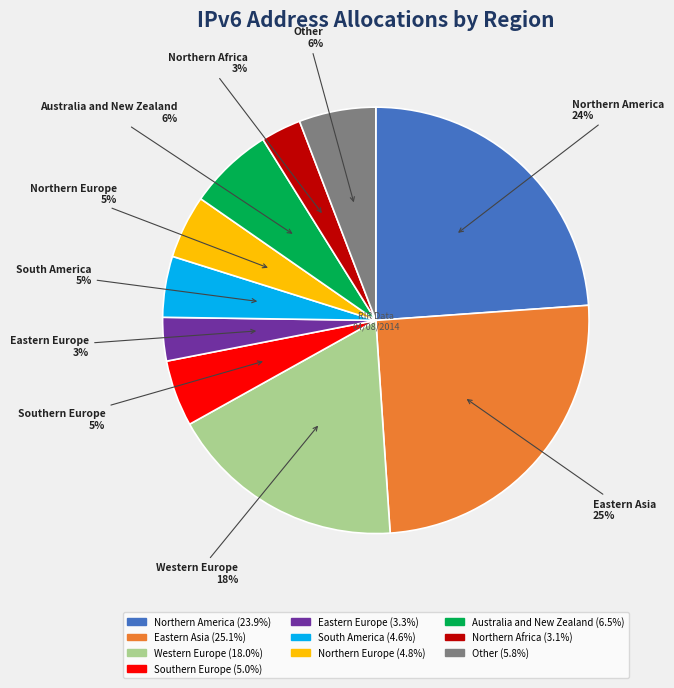

To the nearest percent, what percentage of the pie is Northern Europe?

5%